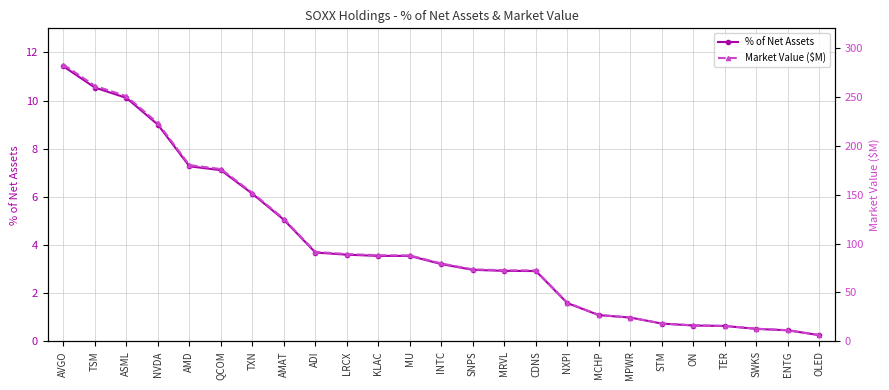

The Market Value ($M) series shows 35.0 at AMAT. True or false?

False